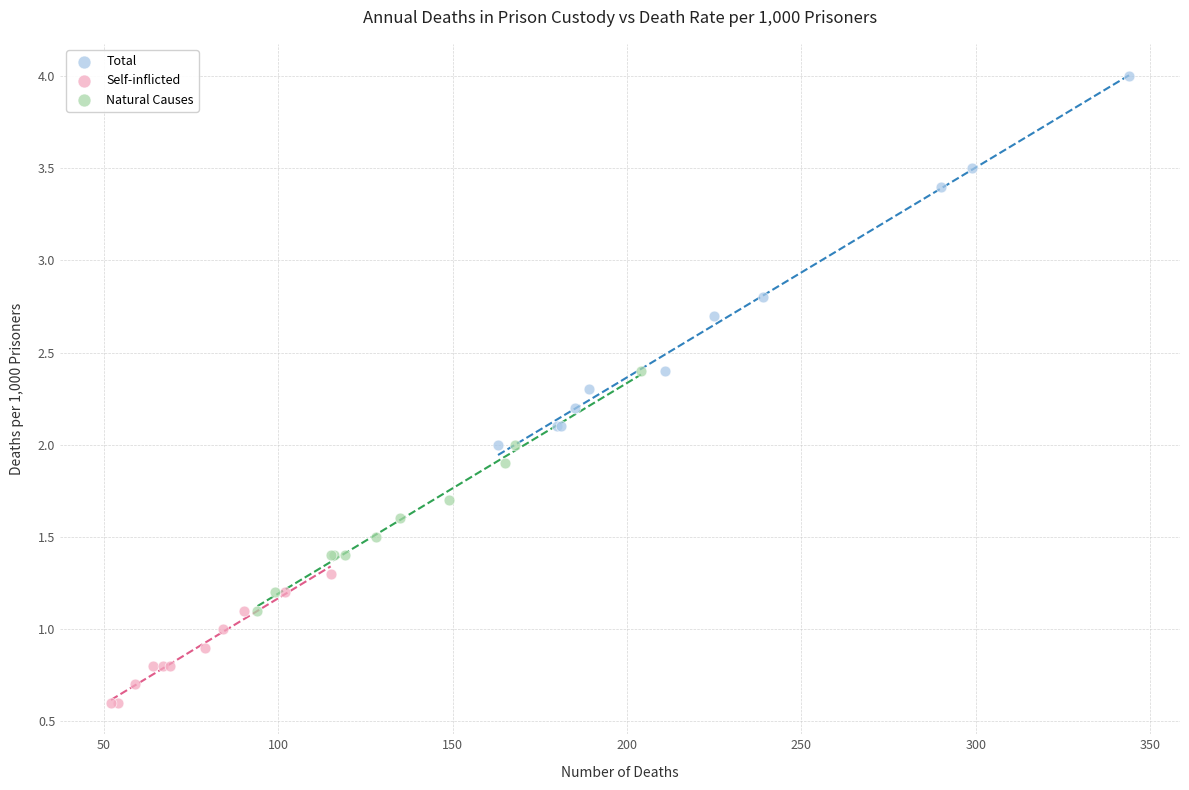

Which series reaches the maximum Y coordinate?

Total